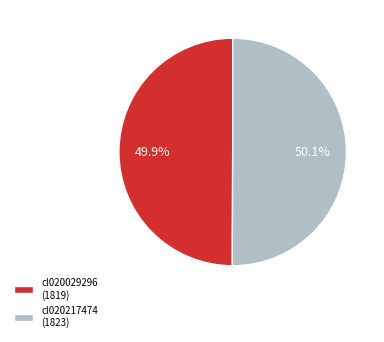

What is the ratio of the value at cl020217474 (1823) to the value at cl020029296 (1819)?

1.0